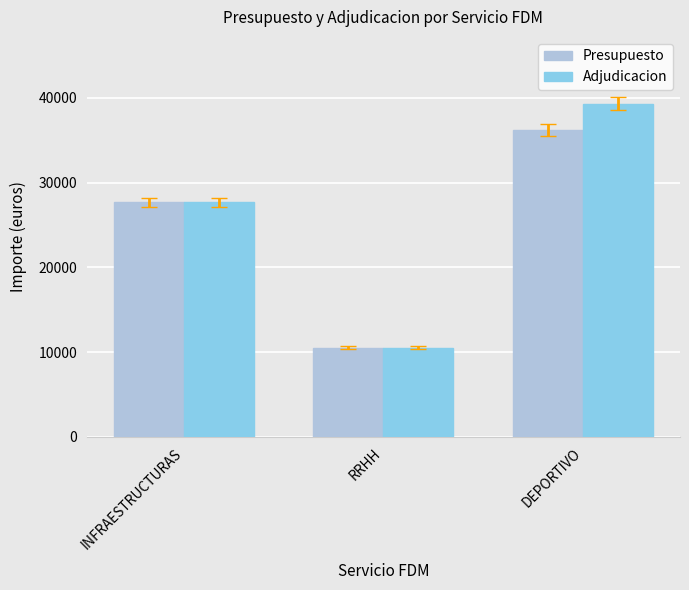

What is the total value across all series at RRHH?

21054.0